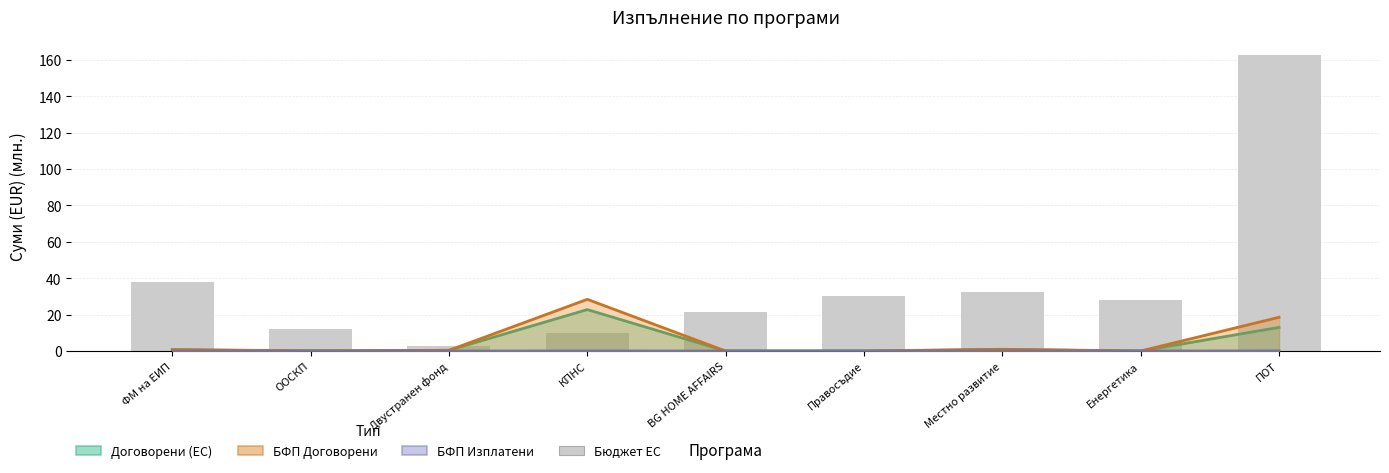

Rank the categories by value from lowest to highest.

Двустранен фонд, КПНС, ООСКП, BG HOME AFFAIRS, Енергетика, Правосъдие, Местно развитие, ФМ на ЕИП, ПОТ